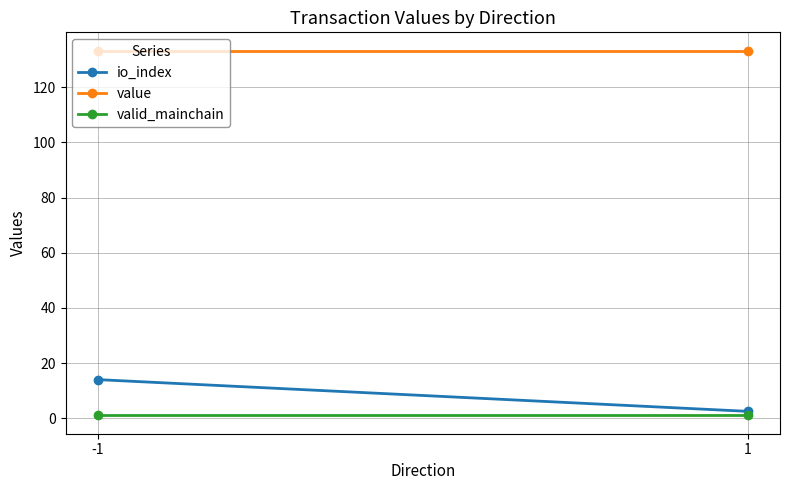

What is the value of the io_index point at the 2nd from the left?

2.5